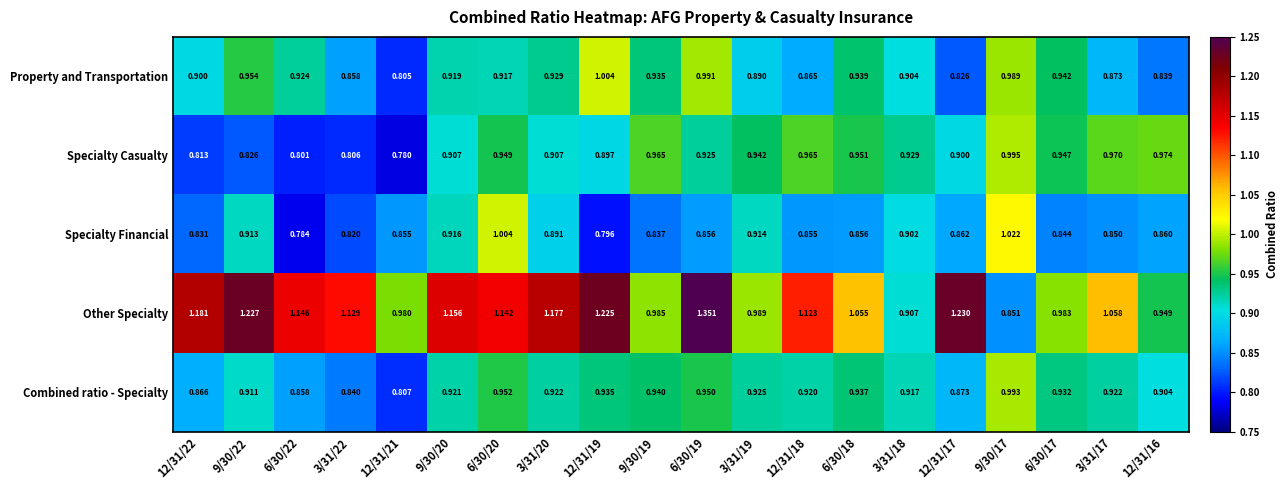

Which series has the largest range (max minus min)?

Other Specialty